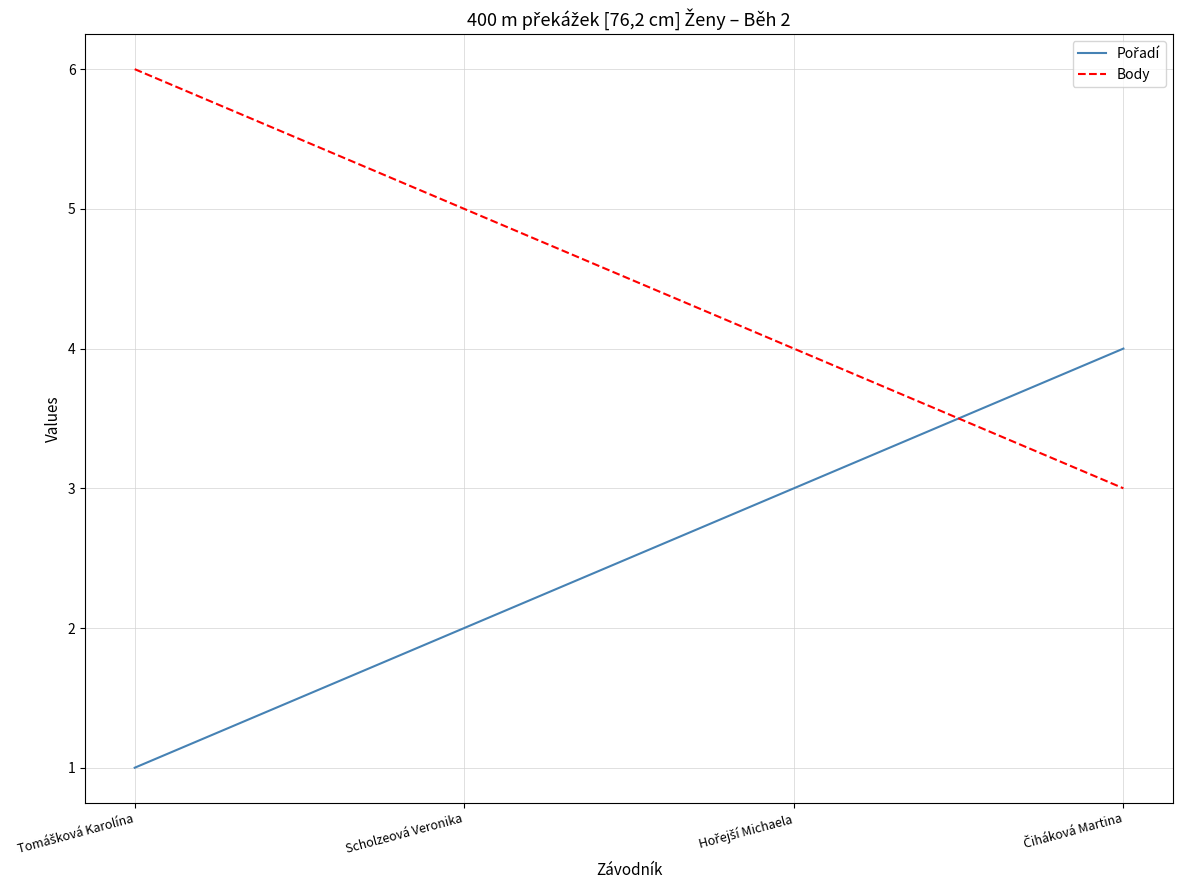

Does the chart have visible grid lines?

Yes